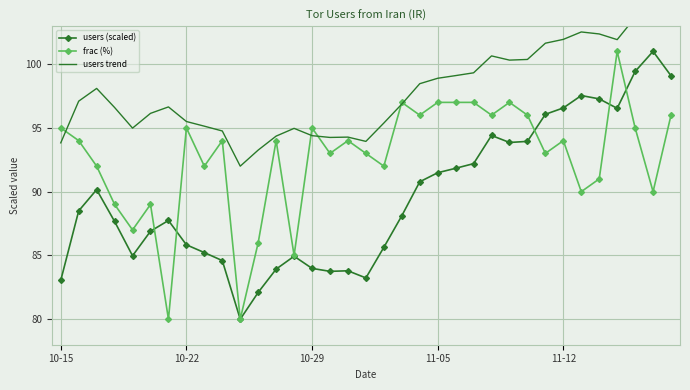

What are all the series names shown in the legend?

users (scaled), frac (%), users trend